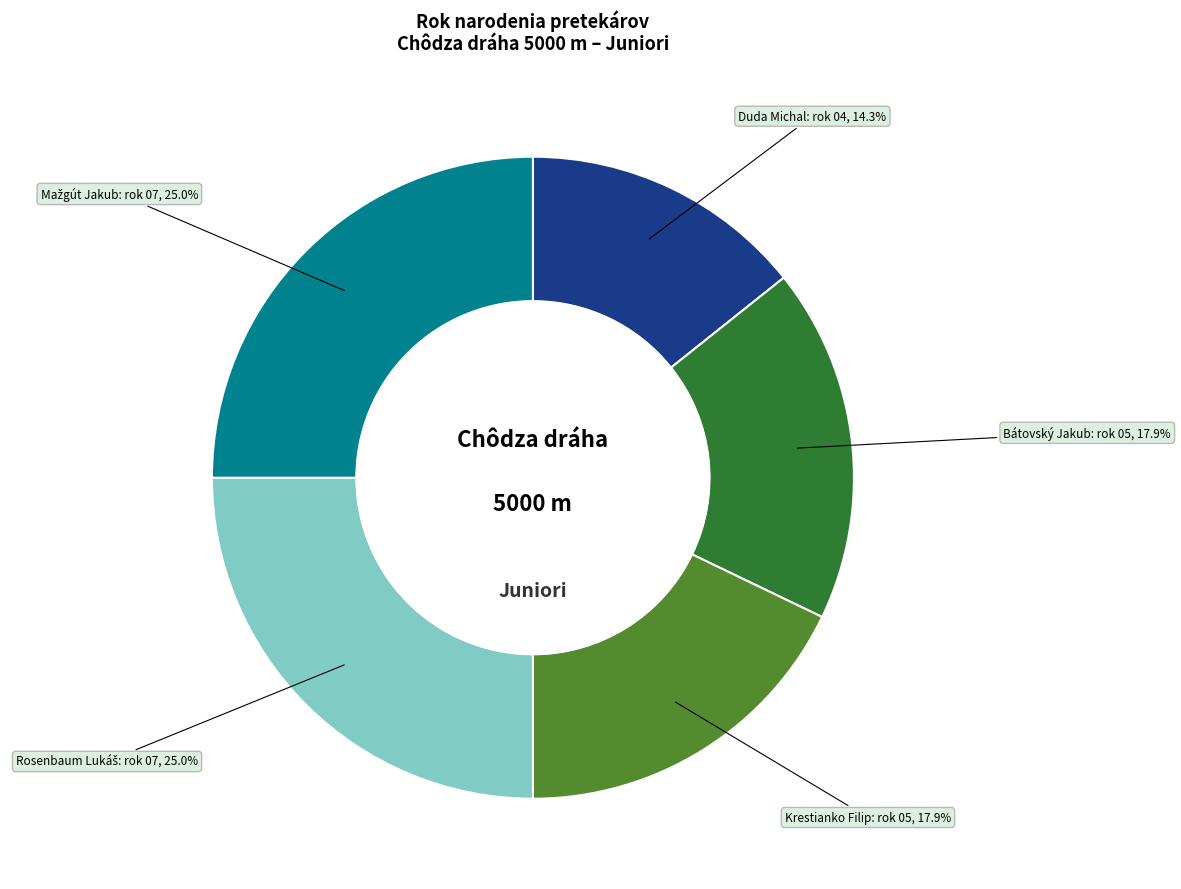

Is there a majority slice in this chart?

No